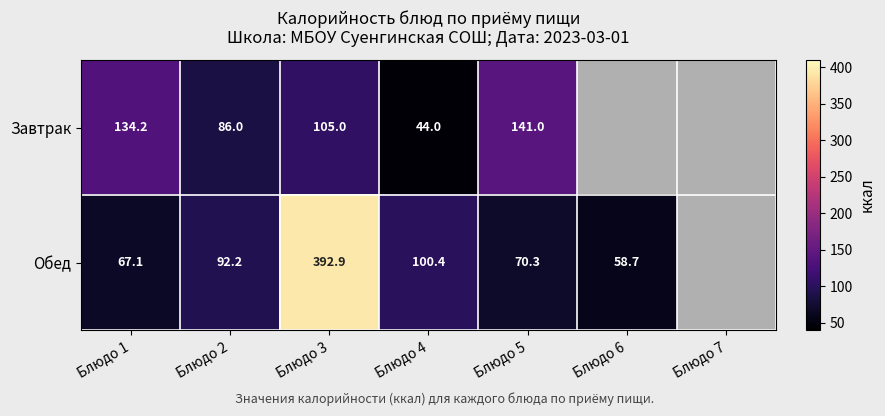

Which category has the lowest value across all series?

Блюдо 6